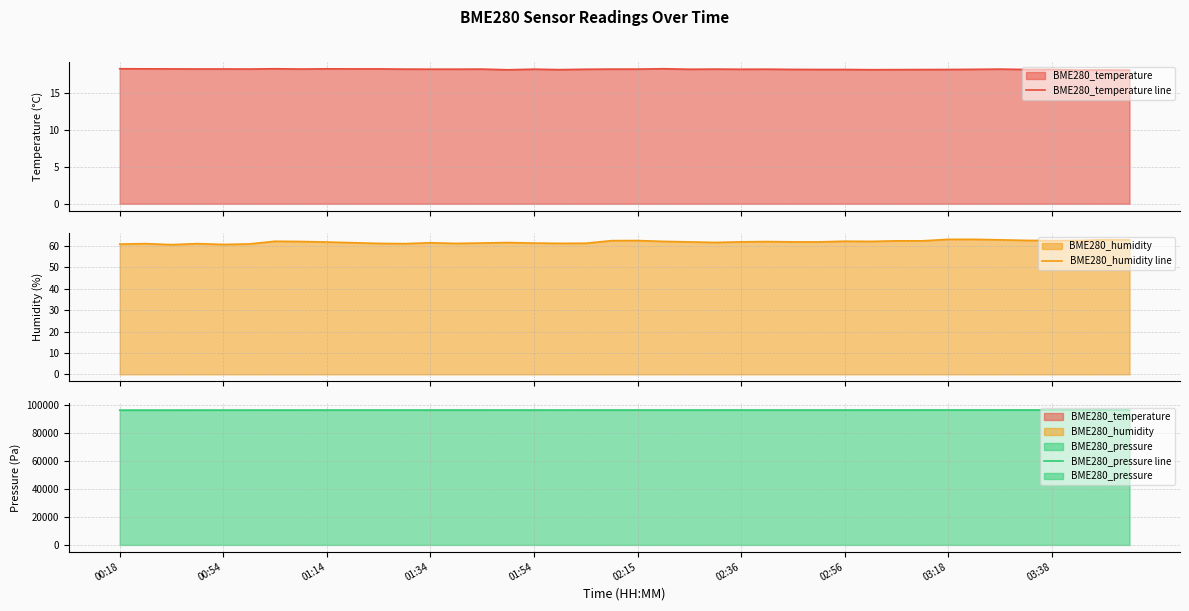

At how many categories does at least one series exceed 12128?

40